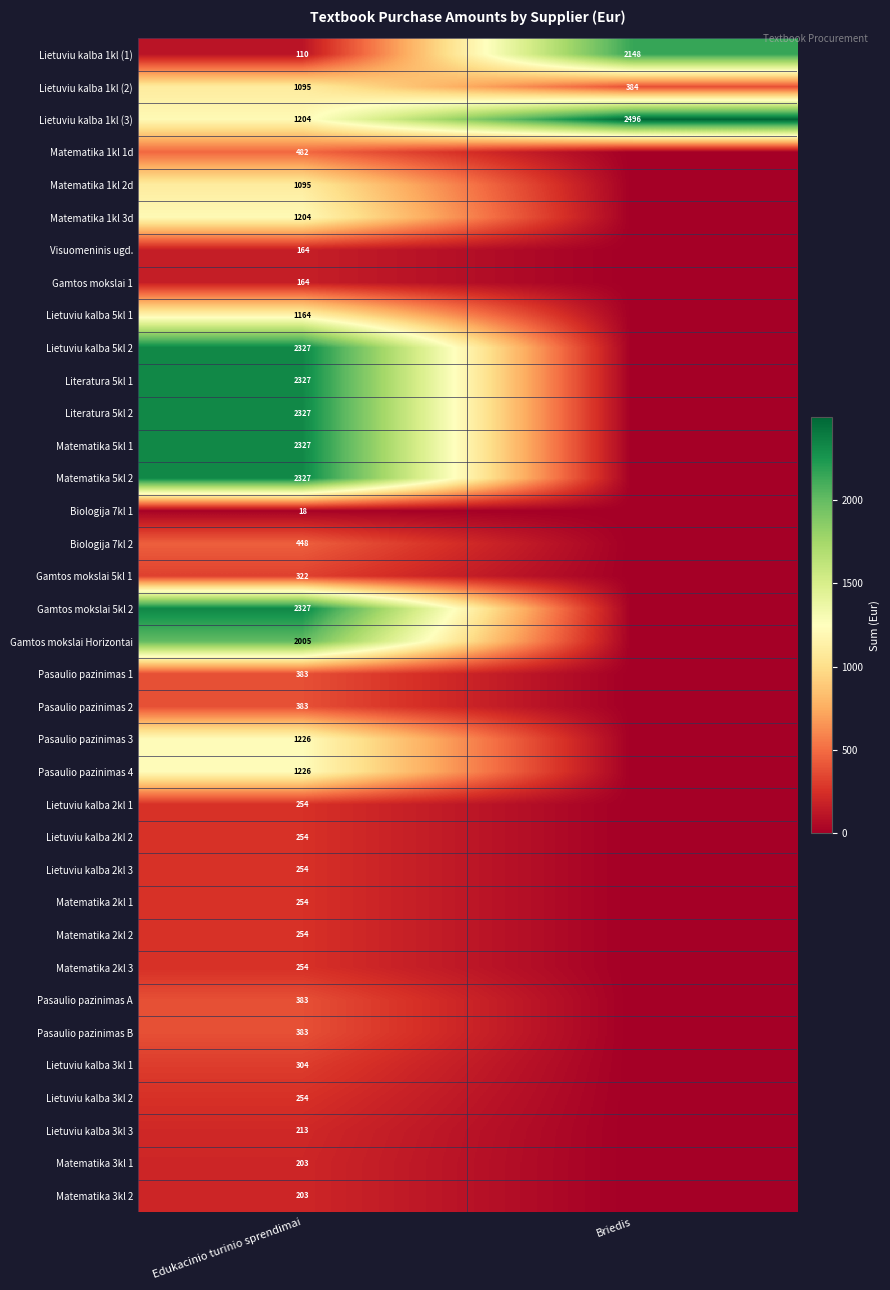

How many distinct data groups are displayed?

36